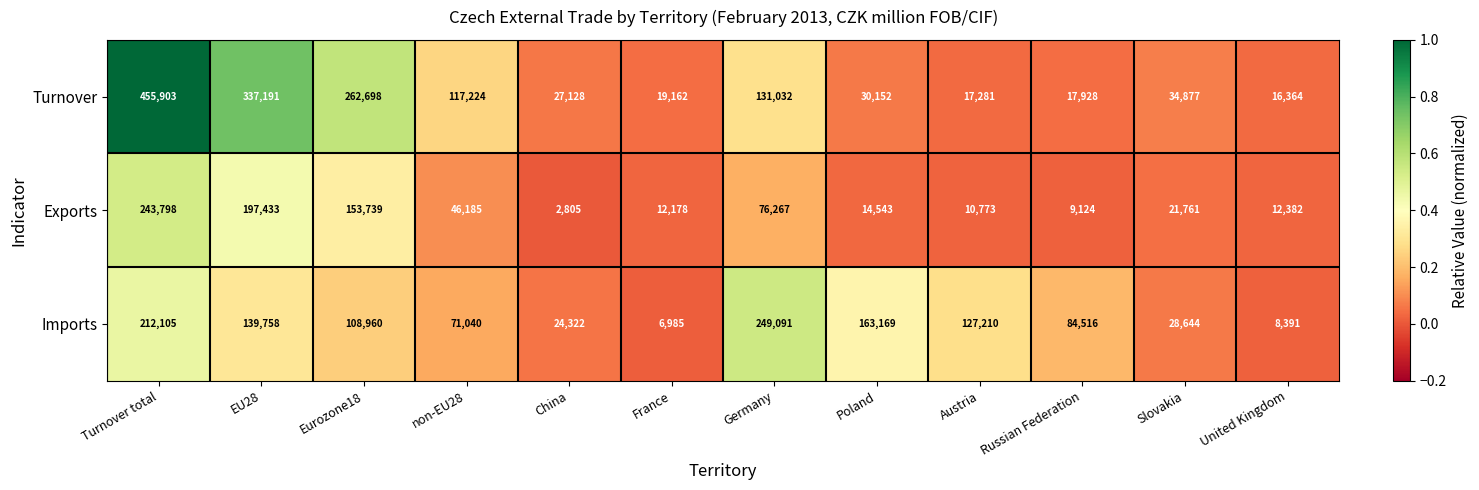

What is the total value across all series at Slovakia?

85282